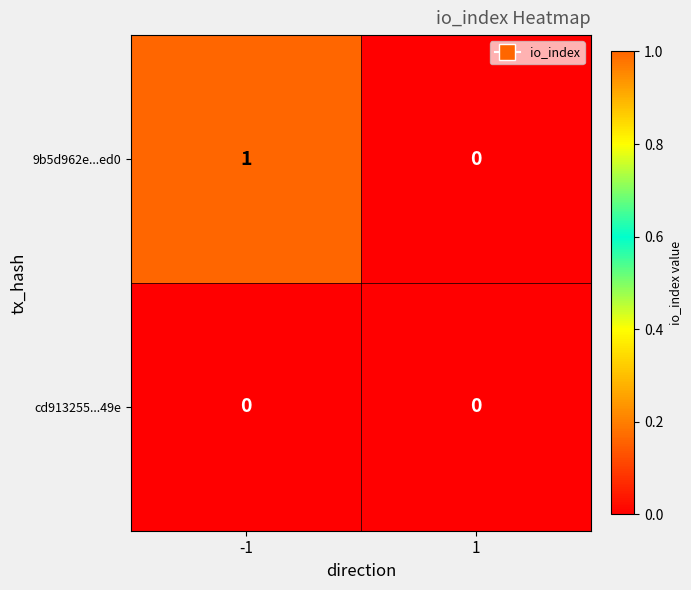

Reading left to right, transcribe all the data shown in this chart.

9b5d962e...ed0: 1	0
cd913255...49e: 0	0